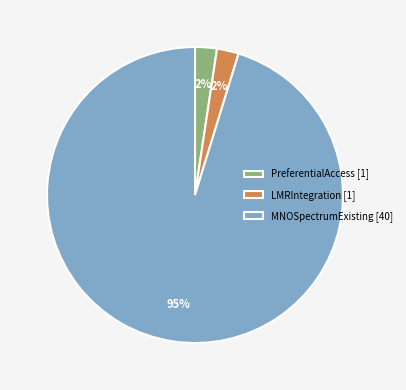

Is it true that PreferentialAccess [1] is 2% of the pie?

True